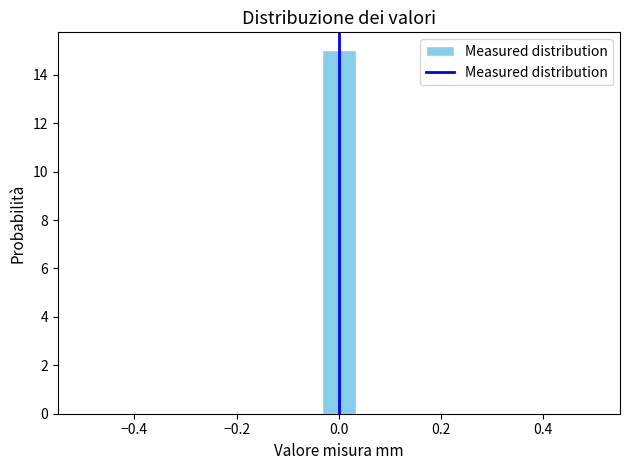

Around what value on the x-axis is the tallest bar? Give the approximate position of its centre, as read against the axis.

0.00